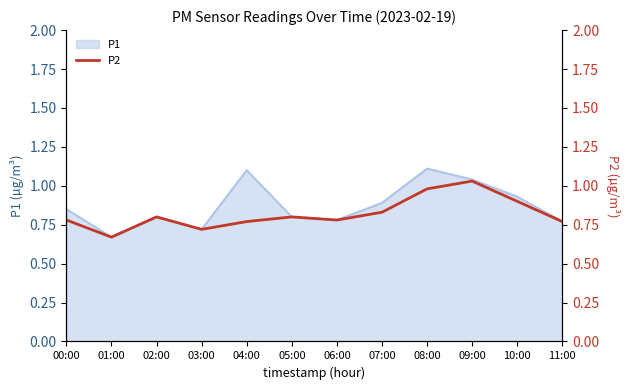

What is the difference between the maximum and second lowest values?

0.3